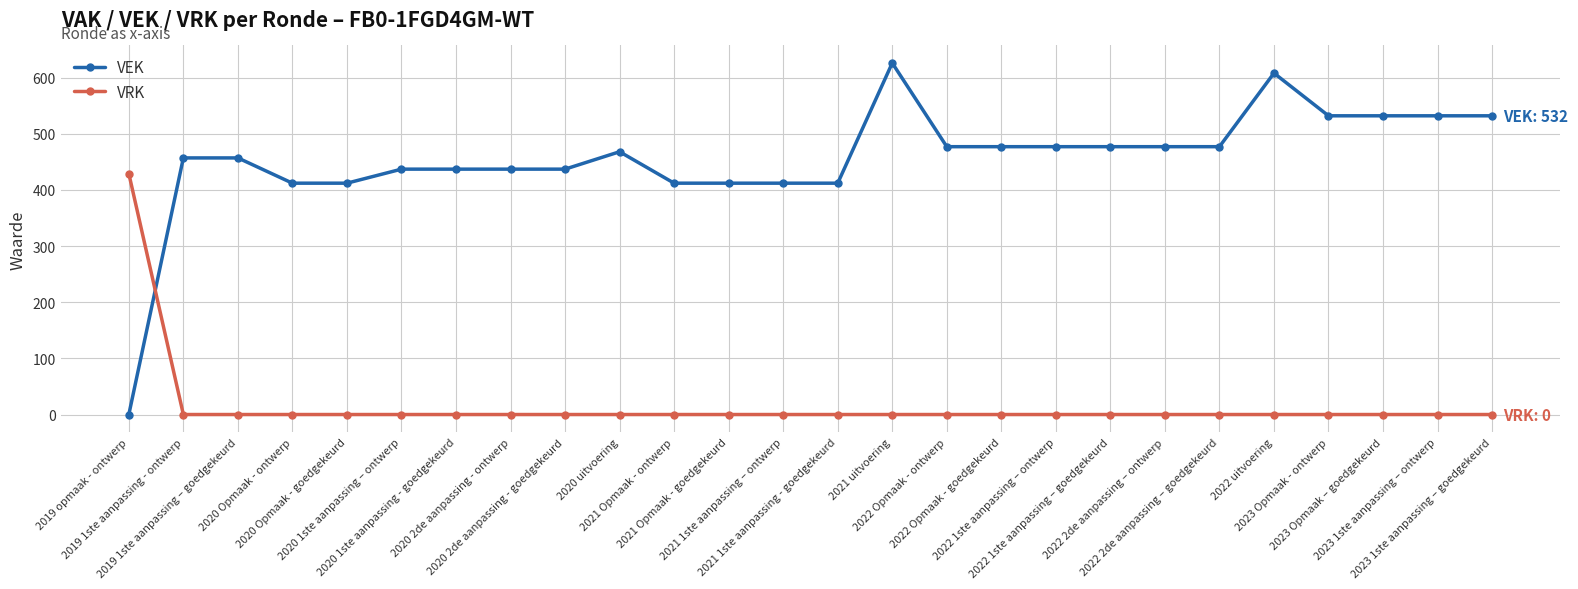

What is the spread (max minus min) of values at 2023 1ste aanpassing – goedgekeurd?

532